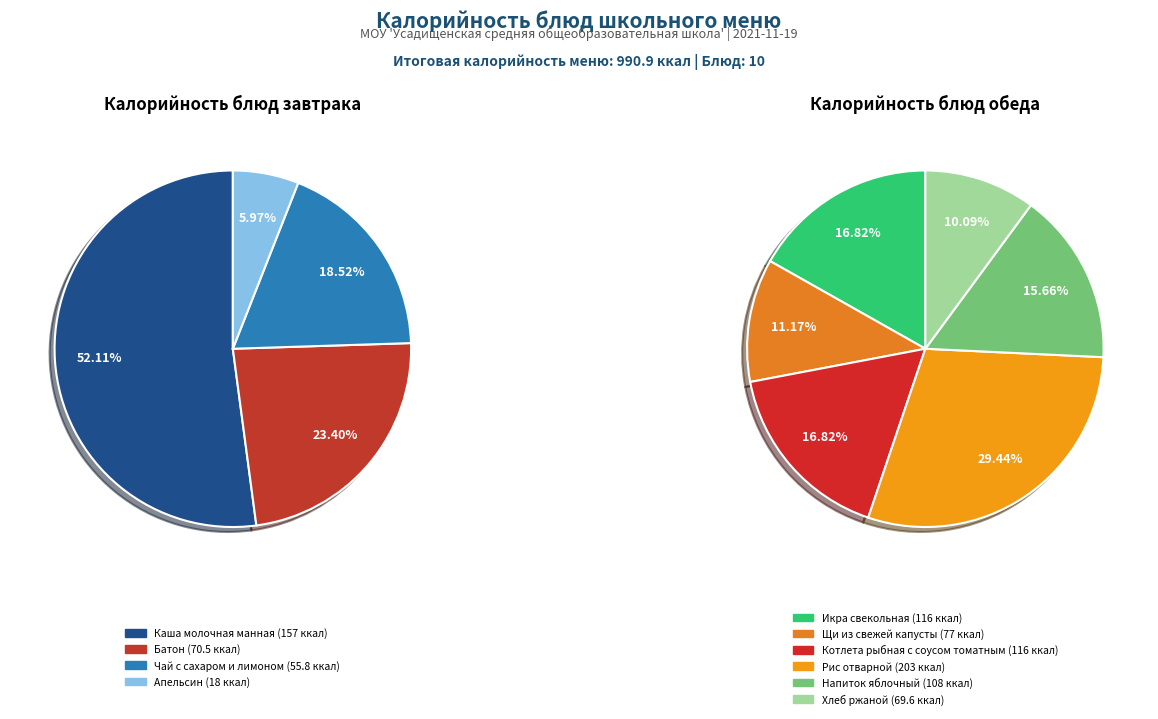

Rank the categories by value from highest to lowest.

Рис отварной, Каша молочная манная, Икра свекольная, Котлета рыбная с соусом томатным, Напиток яблочный, Щи из свежей капусты, Батон, Хлеб ржаной, Чай с сахаром и лимоном, Апельсин